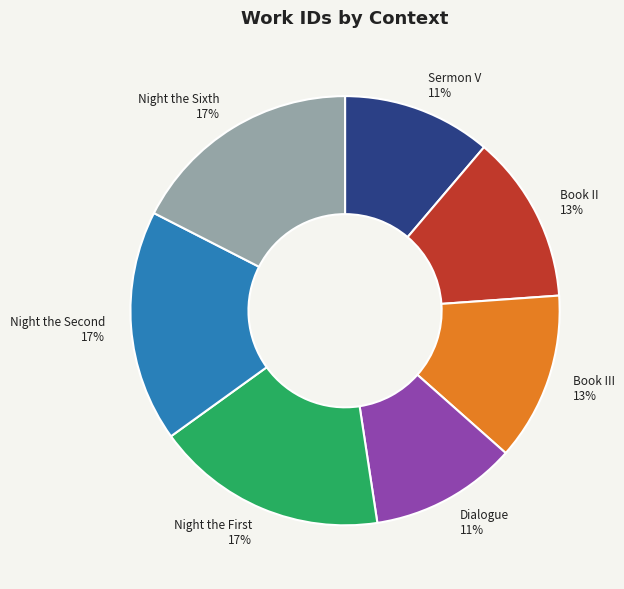

To the nearest percent, what percentage of the pie is Book III?

13%